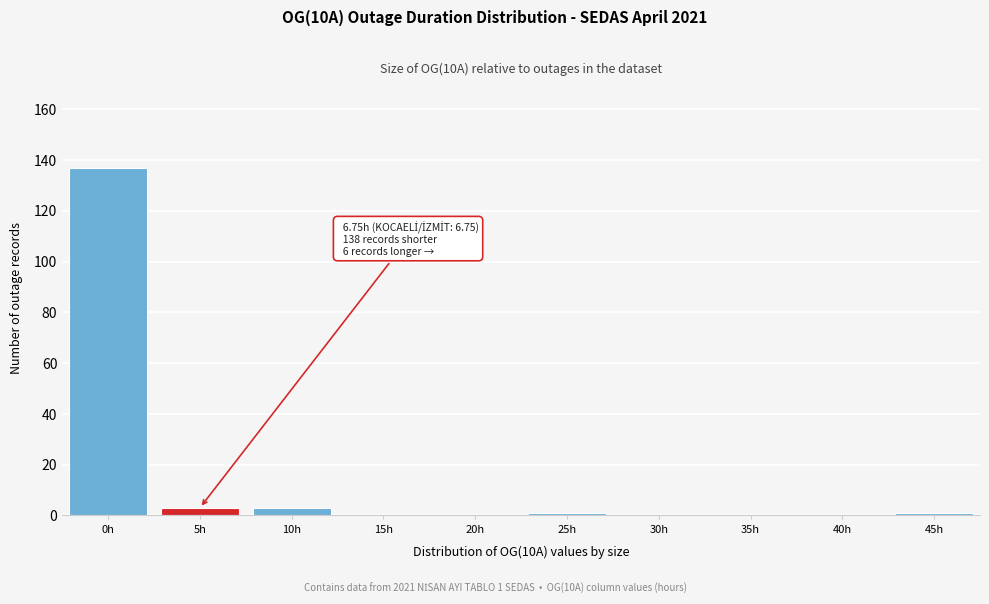

Reading left to right, list all the values displayed in this chart.

0h=137	5h=3	10h=3	15h=0	20h=0	25h=1	30h=0	35h=0	40h=0	45h=1